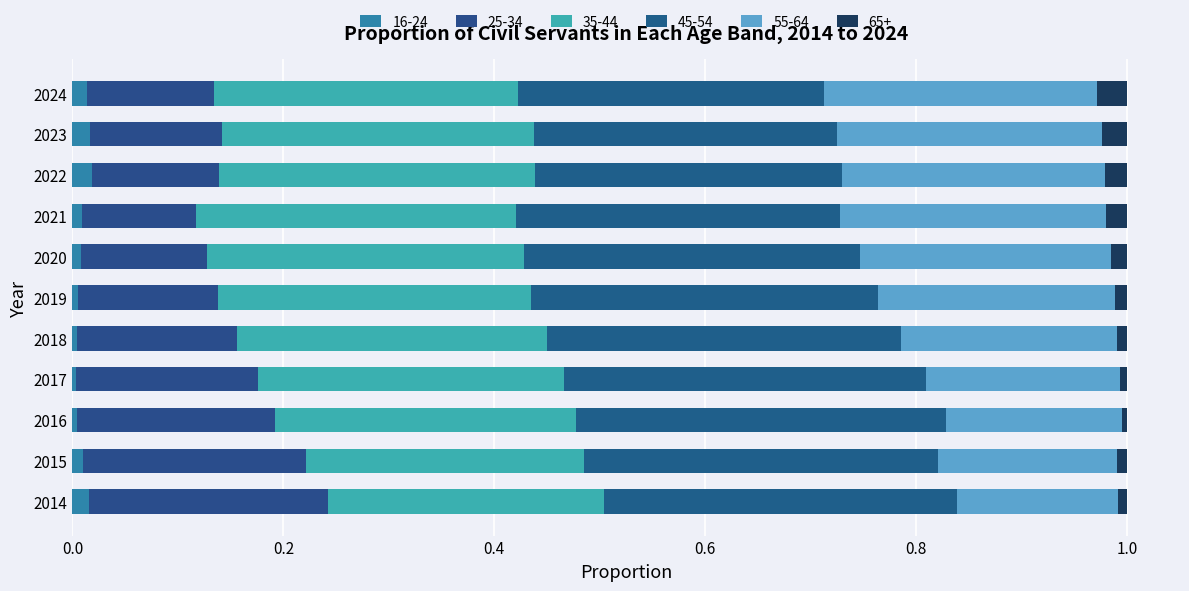

Between 2019 and 2024, which series saw the biggest shift?

45-54